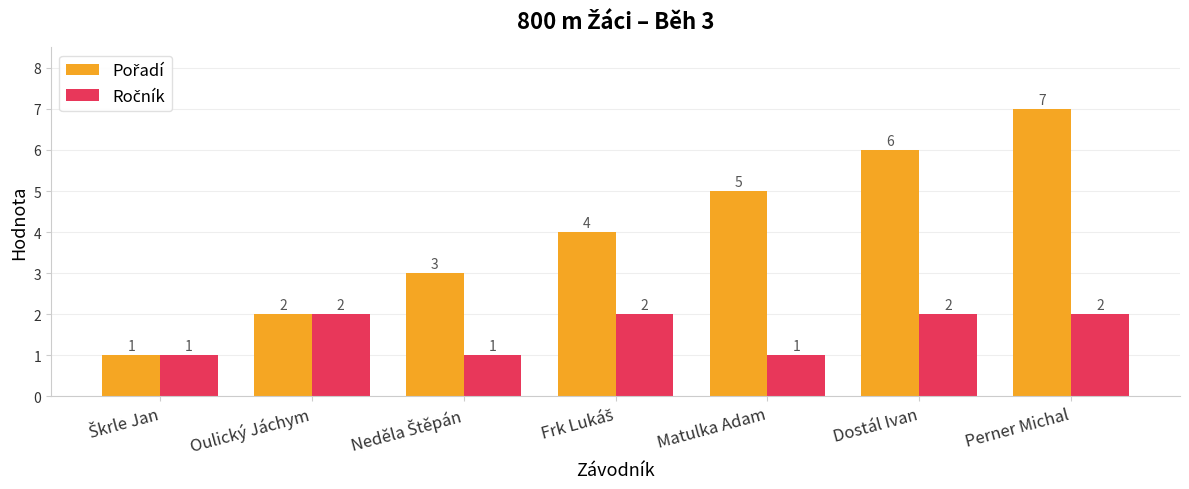

What is the maximum value shown in the chart?

7